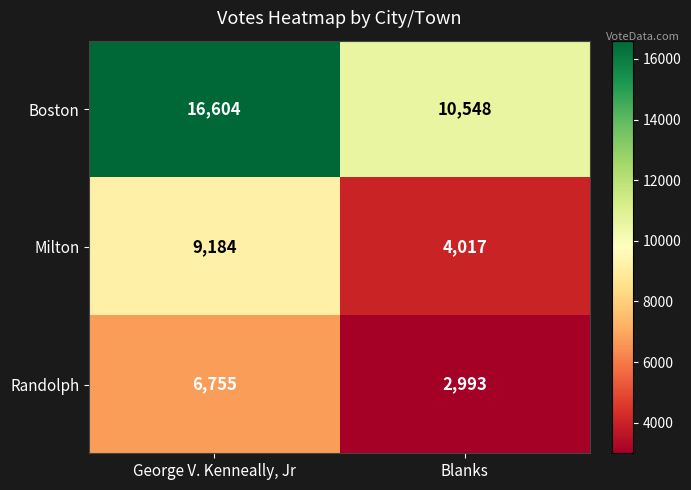

Reading left to right, what are all the values shown in this chart?

Boston: 16604	10548
Milton: 9184	4017
Randolph: 6755	2993